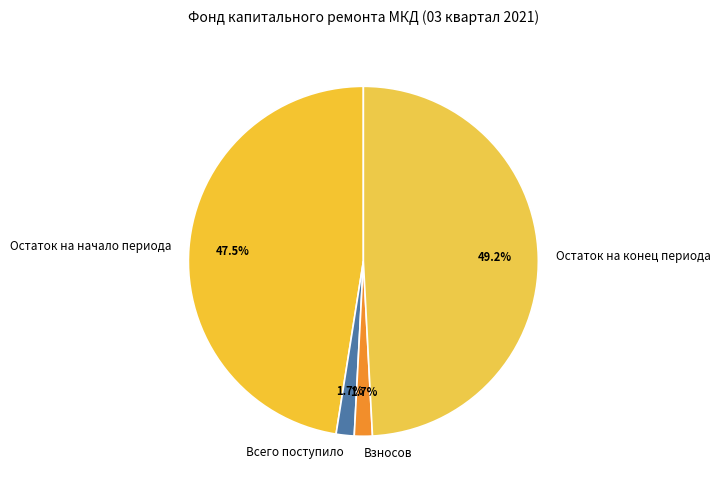

Is the sum of Взносов and Всего поступило greater than half?

No